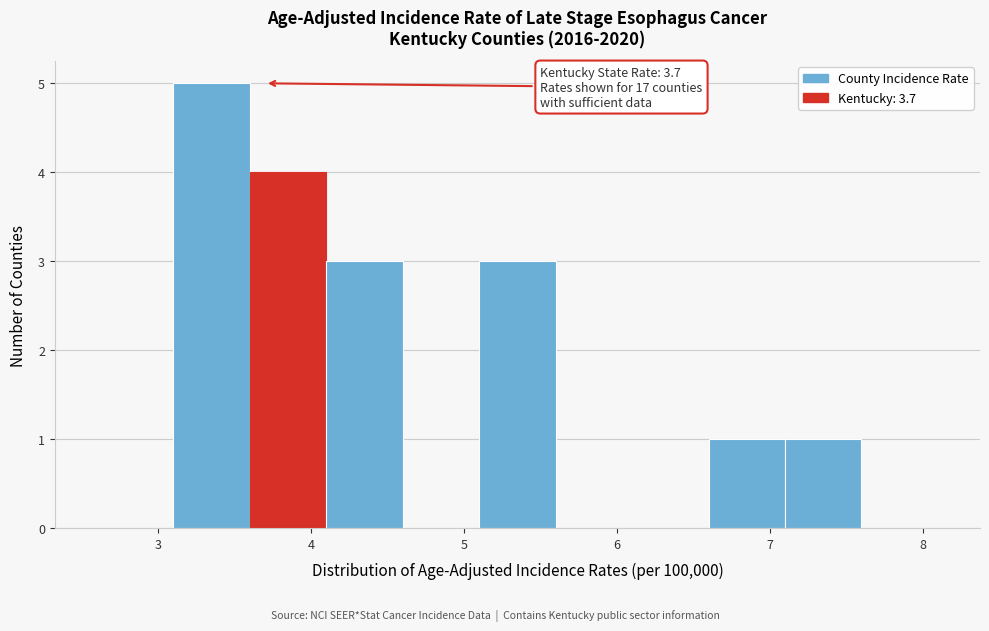

Which range on the x-axis has the tallest bar?

3.1 to 3.6